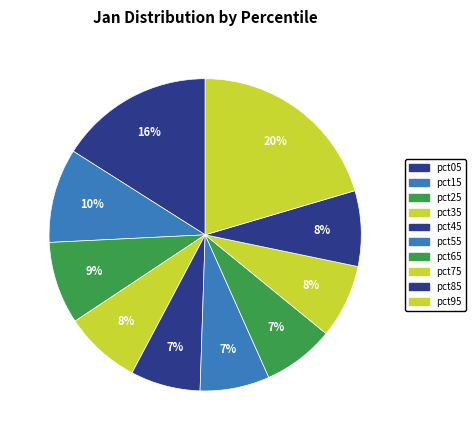

What portion of the pie excludes pct35?

92.1%